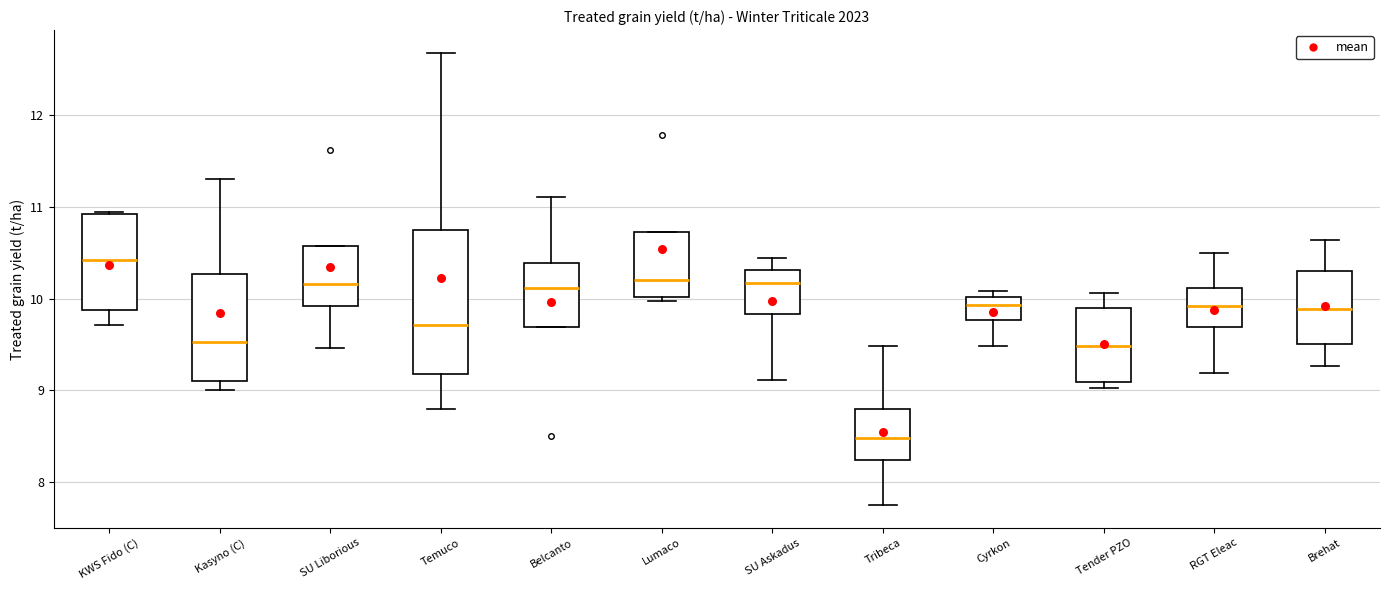

Reading left to right, read every box against the y-axis: the position of its median line, the range the box covers, and the ends of its whiskers. The values are not printed on the chart, so give them approximately, as read against the axis.

KWS Fido (C): median 10.4, box 9.9 to 10.9, whiskers 9.7 to 10.9
Kasyno (C): median 9.5, box 9.1 to 10.3, whiskers 9.0 to 11.3
SU Liborious: median 10.2, box 9.9 to 10.6, whiskers 9.5 to 10.6
Temuco: median 9.7, box 9.2 to 10.8, whiskers 8.8 to 12.7
Belcanto: median 10.1, box 9.7 to 10.4, whiskers 9.7 to 11.1
Lumaco: median 10.2, box 10.0 to 10.7, whiskers 10.0 (just below the box's lower edge) to 10.7
SU Askadus: median 10.2, box 9.8 to 10.3, whiskers 9.1 to 10.4
Tribeca: median 8.5, box 8.2 to 8.8, whiskers 7.8 to 9.5
Cyrkon: median 9.9, box 9.8 to 10.0, whiskers 9.5 to 10.1
Tender PZO: median 9.5, box 9.1 to 9.9, whiskers 9.0 to 10.1
RGT Eleac: median 9.9, box 9.7 to 10.1, whiskers 9.2 to 10.5
Brehat: median 9.9, box 9.5 to 10.3, whiskers 9.3 to 10.6